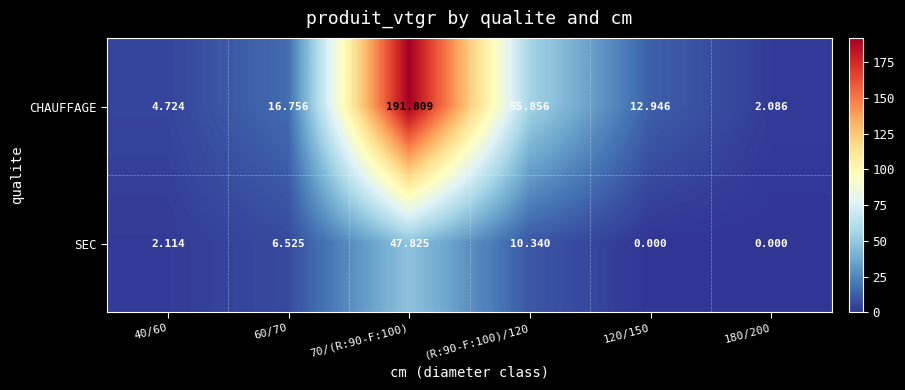

Which series has the largest total across all categories?

CHAUFFAGE